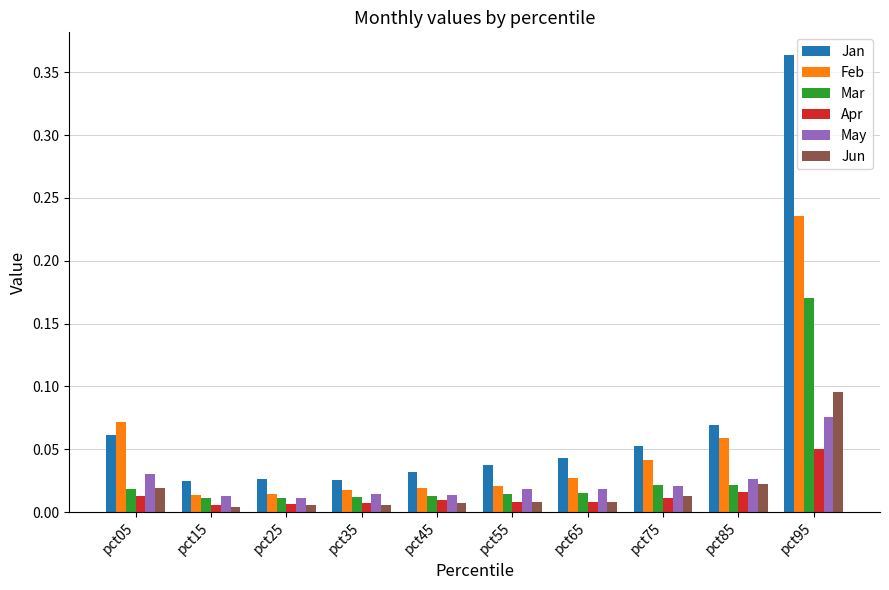

List the series in order of their peak value, highest first.

Jan, Feb, Mar, Jun, May, Apr